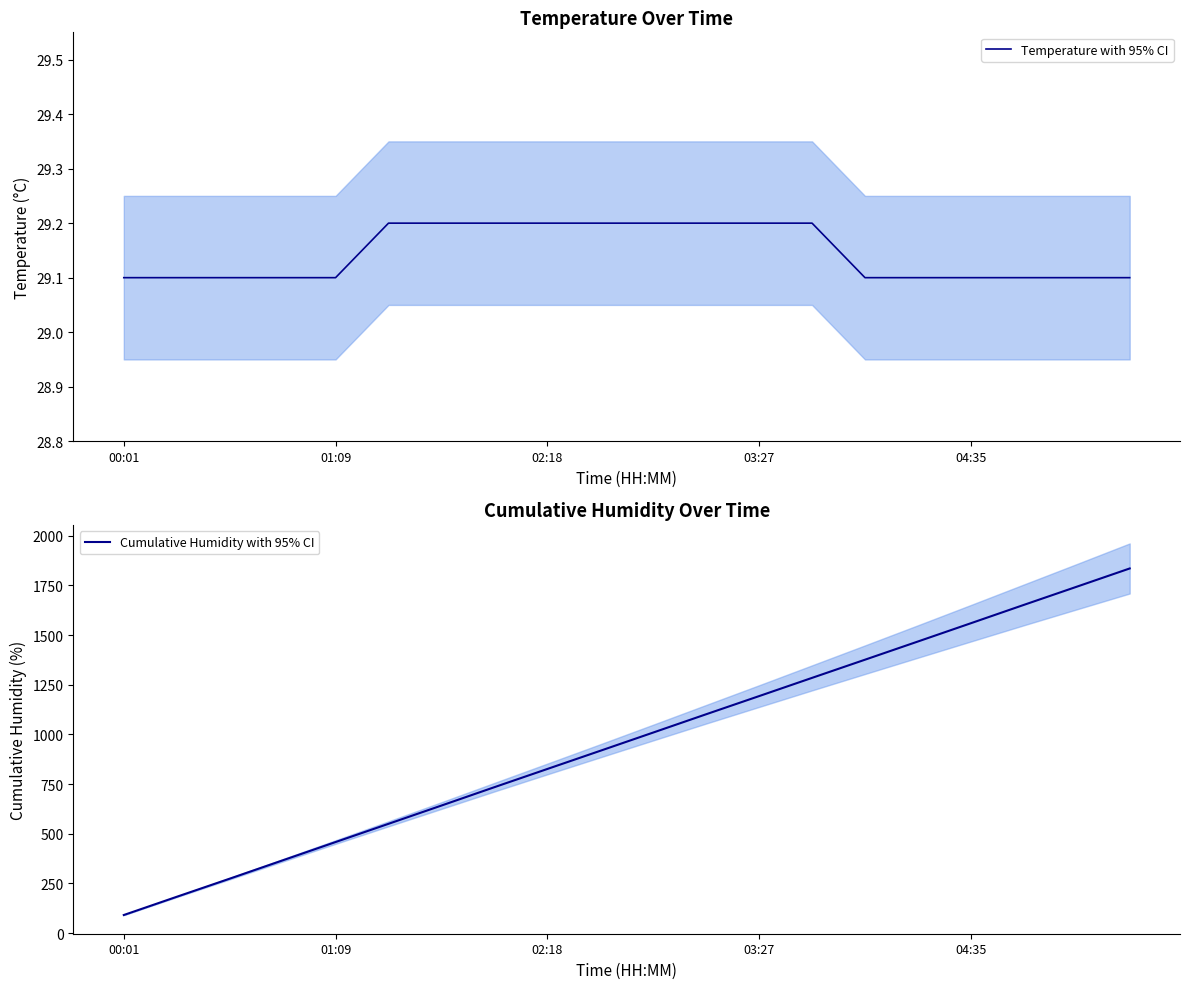

How many lines are shown in the chart?

2